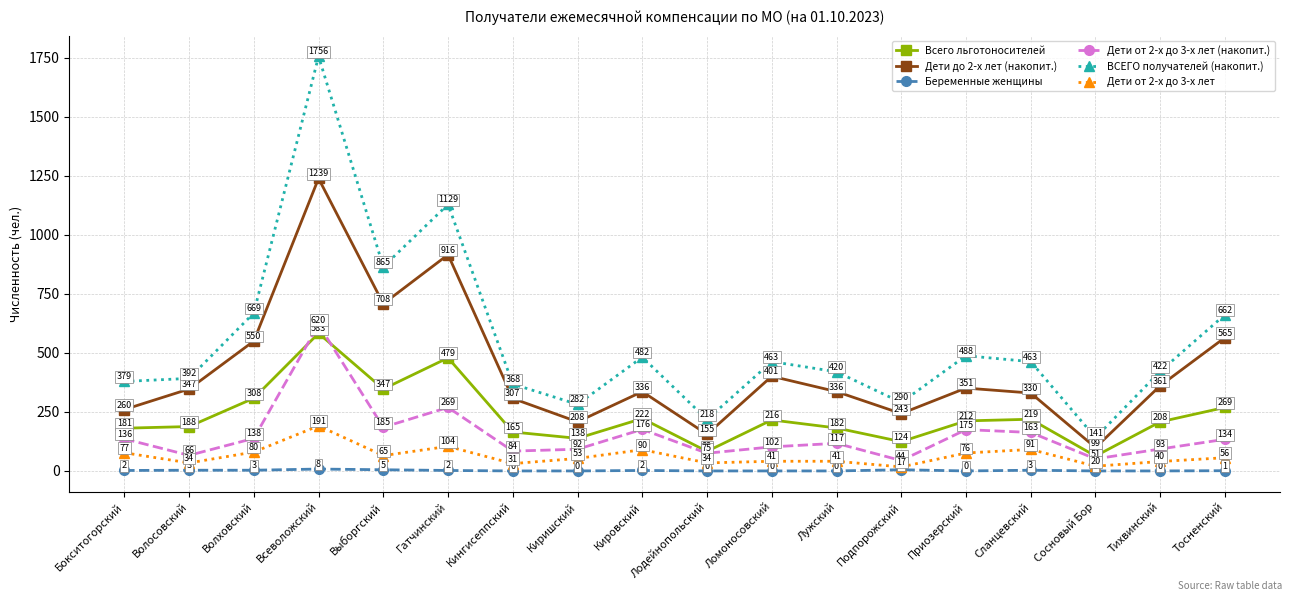

What position from the left is Тосненский?

18